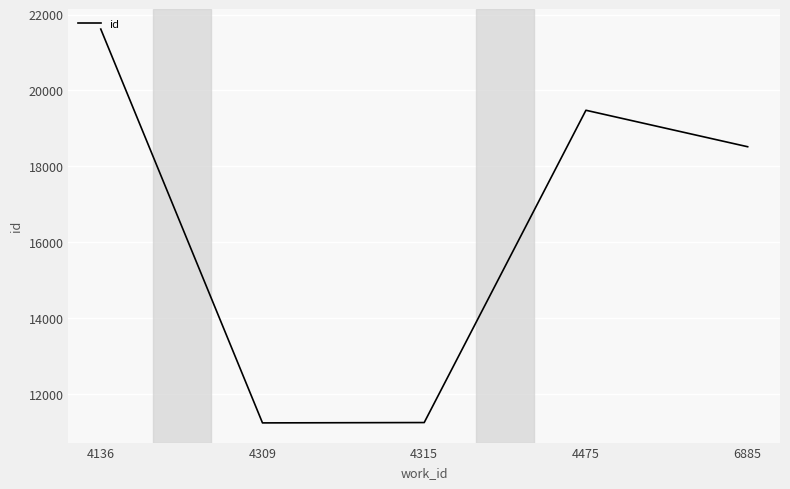

Is this an area chart (filled region under the line)?

No